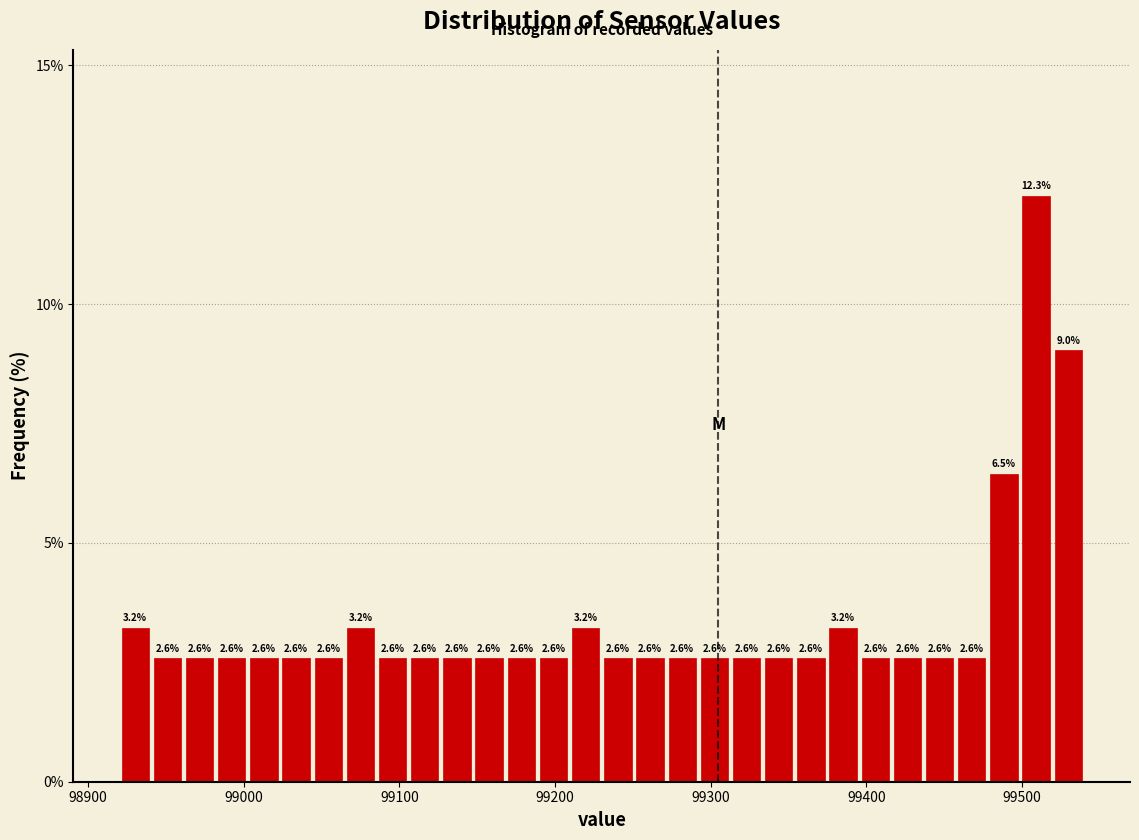

Around what value on the x-axis is the tallest bar? Give the approximate position of its centre, as read against the axis.

99510